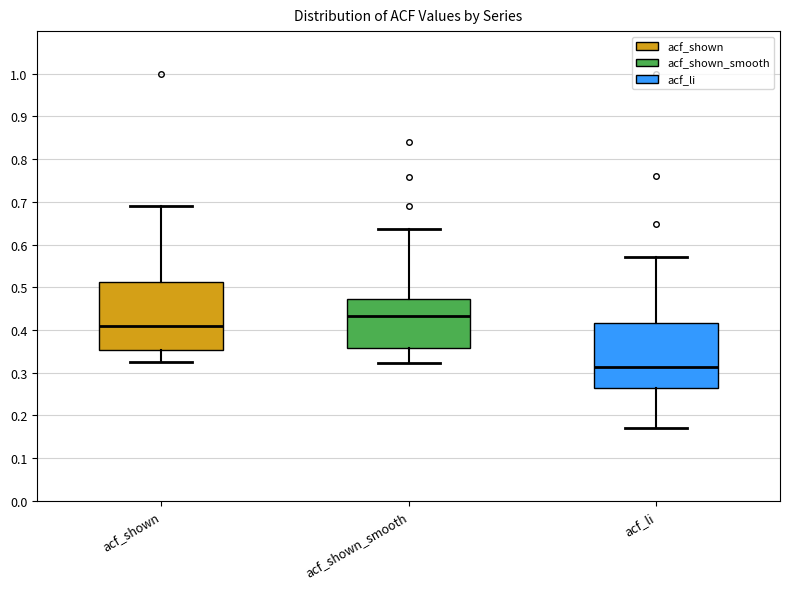

Reading left to right, transcribe this box plot: for each box, give where its median line is, the range the box spans, and where its two whiskers end, as read against the y-axis. The values are not printed on the chart, so give them approximately, as read against the axis.

acf_shown: median 0.41, box 0.35 to 0.51, whiskers 0.33 to 0.69
acf_shown_smooth: median 0.43, box 0.36 to 0.47, whiskers 0.32 to 0.64
acf_li: median 0.31, box 0.26 to 0.42, whiskers 0.17 to 0.57